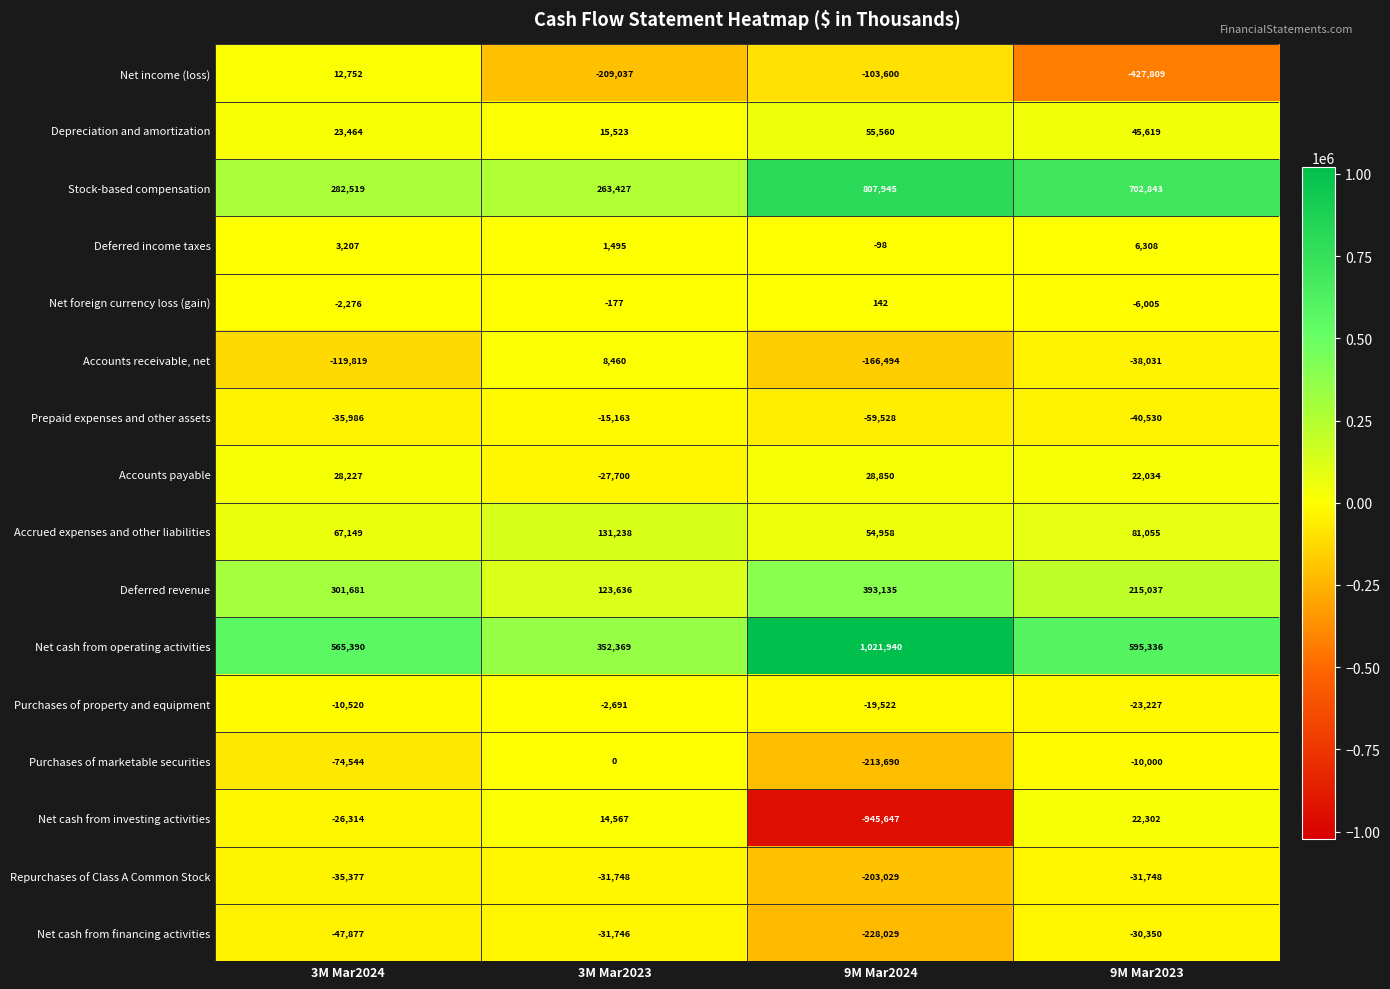

At which category is the sum across all series the highest?

9M Mar2023